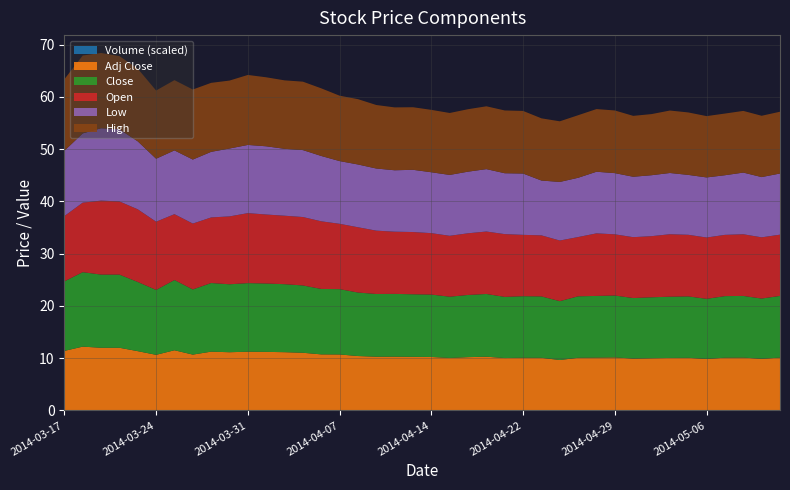

Reading right to left, what are all the values shown in this chart?

High: 11.8	11.7	11.8	11.8	11.7	11.9	11.9	11.7	11.6	12.0	12.0	12.0	11.6	11.9	12.0	12.0	12.0	11.9	11.9	11.9	12.0	12.0	12.1	12.5	12.5	12.9	13.1	13.1	13.2	13.4	13.0	13.2	13.4	13.4	13.1	13.9	14.0	14.4	14.9	13.7
Low: 11.7	11.5	11.8	11.4	11.5	11.5	11.7	11.7	11.6	11.7	11.8	11.3	11.2	10.5	11.7	11.6	11.9	11.8	11.6	11.6	11.9	11.8	11.9	12.0	12.0	12.5	12.8	12.8	13.1	13.1	13.0	12.6	12.2	12.2	12.1	13.0	13.8	13.9	13.2	12.5
Open: 11.7	11.7	11.8	11.7	11.7	11.8	11.9	11.7	11.6	11.7	12.0	11.3	11.6	11.7	11.7	12.0	11.9	11.8	11.6	11.8	11.9	11.9	12.1	12.5	12.5	12.9	13.1	13.1	13.2	13.4	13.0	12.6	12.6	12.6	13.1	13.9	14.0	14.1	13.3	12.5
Close: 11.8	11.5	11.8	11.8	11.5	11.8	11.7	11.7	11.6	11.8	11.8	11.8	11.3	11.8	11.8	11.7	12.0	11.9	11.7	11.9	12.0	12.0	12.0	12.1	12.5	12.5	12.9	13.0	13.1	13.1	13.0	13.1	12.5	13.4	12.4	13.2	14.0	14.0	14.2	13.3
Adj Close: 10.1	9.9	10.1	10.1	9.8	10.1	10.0	10.0	9.9	10.1	10.1	10.1	9.6	10.1	10.1	10.0	10.3	10.2	10.0	10.2	10.2	10.3	10.3	10.4	10.7	10.7	11.0	11.1	11.2	11.2	11.1	11.2	10.7	11.5	10.6	11.3	12.0	12.0	12.2	11.4
Volume_scaled: 0.0	0.0	0.0	0.0	0.0	0.0	0.0	0.0	0.0	0.0	0.0	0.0	0.0	0.0	0.0	0.0	0.0	0.0	0.0	0.0	0.0	0.0	0.0	0.0	0.0	0.0	0.0	0.0	0.0	0.0	0.0	0.0	0.0	0.0	0.0	0.0	0.0	0.0	0.0	0.0